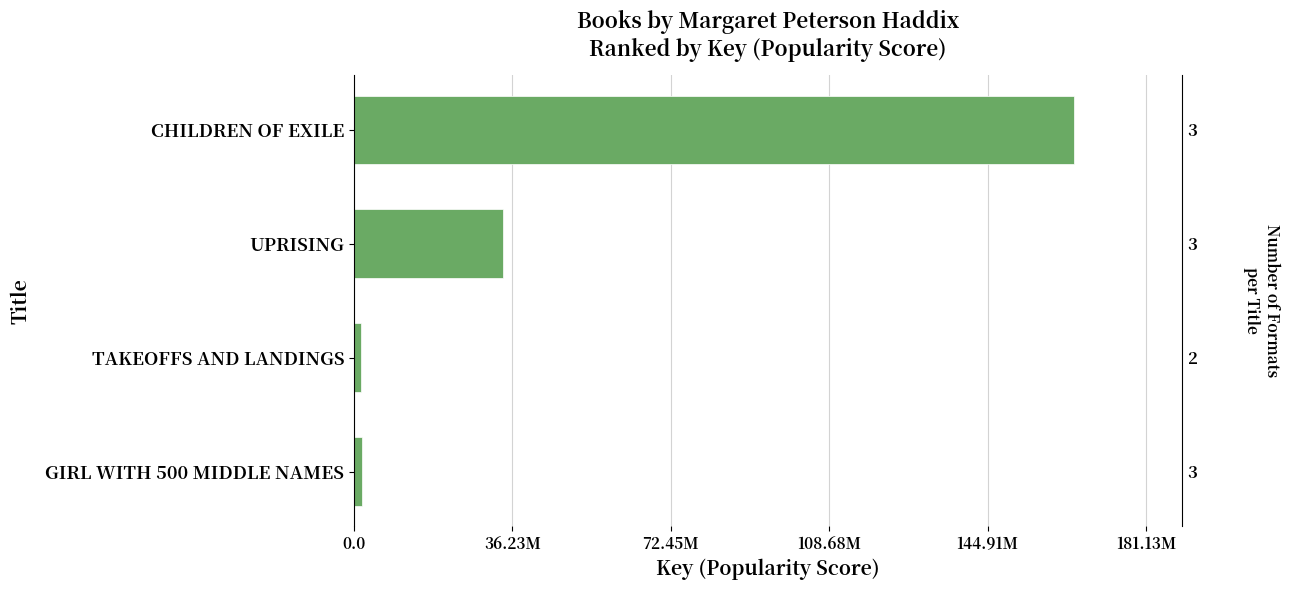

Reading left to right, transcribe all the data shown in this chart.

164665266	34033684	1618398	1876178